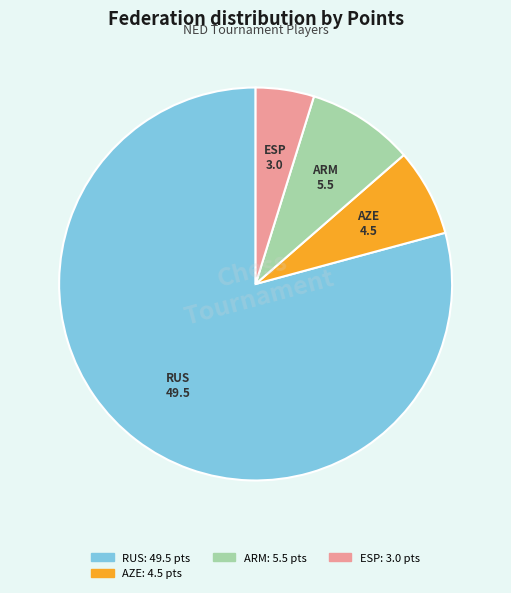

Count the number of slices in the pie.

4